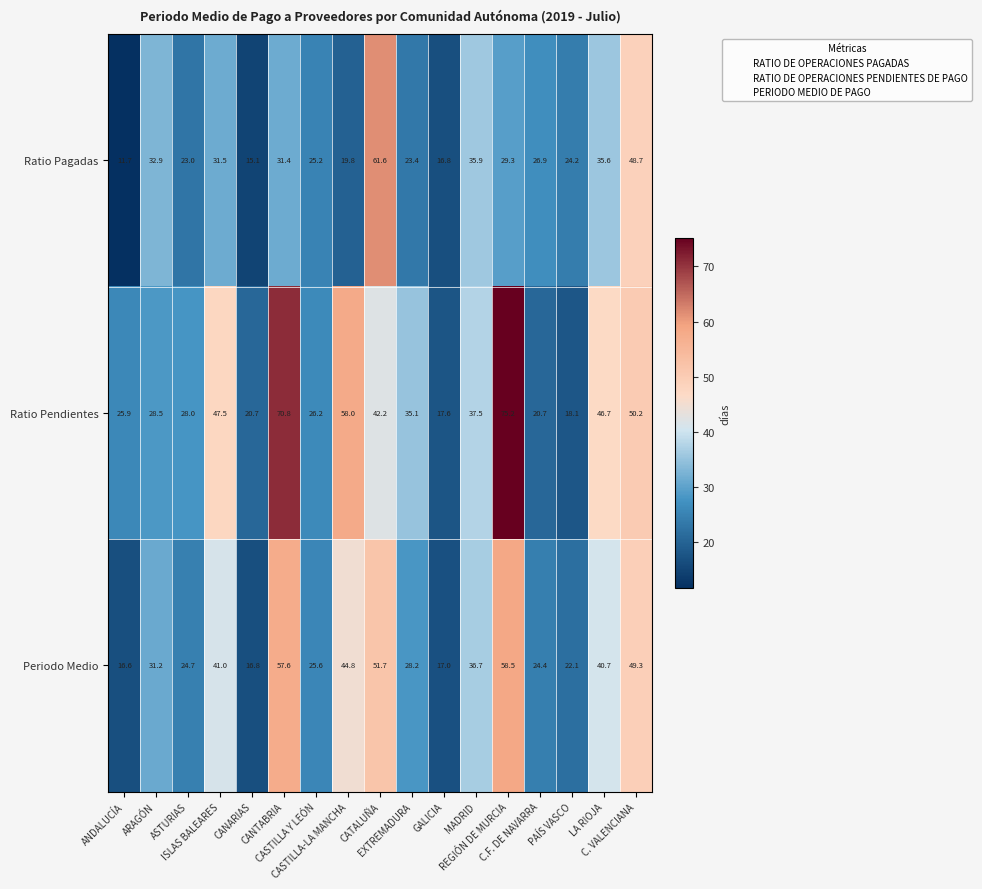

What is the spread (max minus min) of values at ANDALUCÍA?

14.2